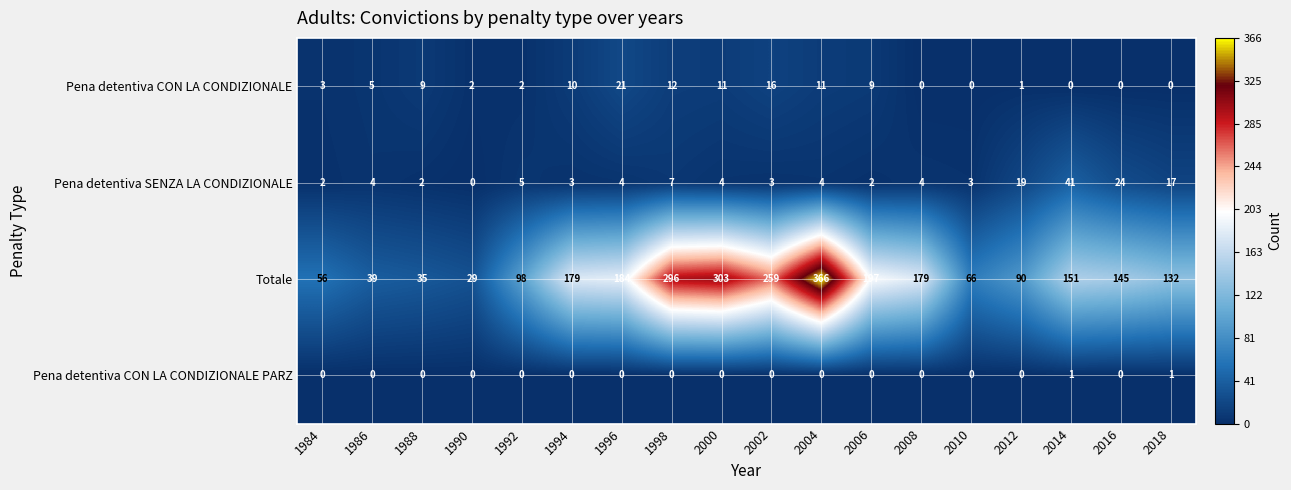

What is the difference between the Totale values at 2016 and 2006?

52